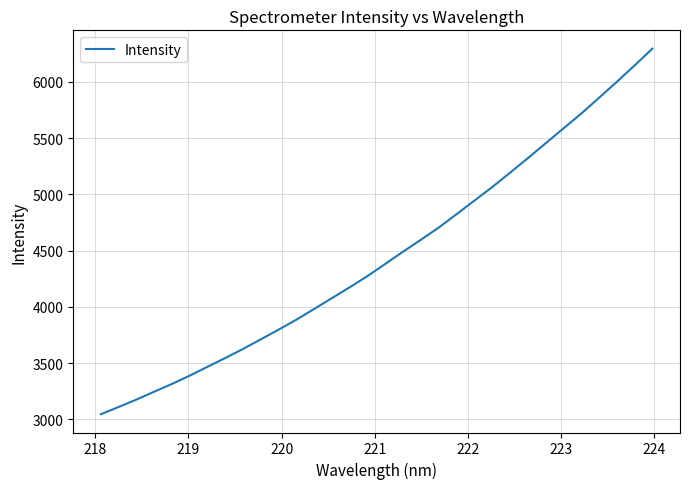

What is the minimum value shown in the chart?

3046.1